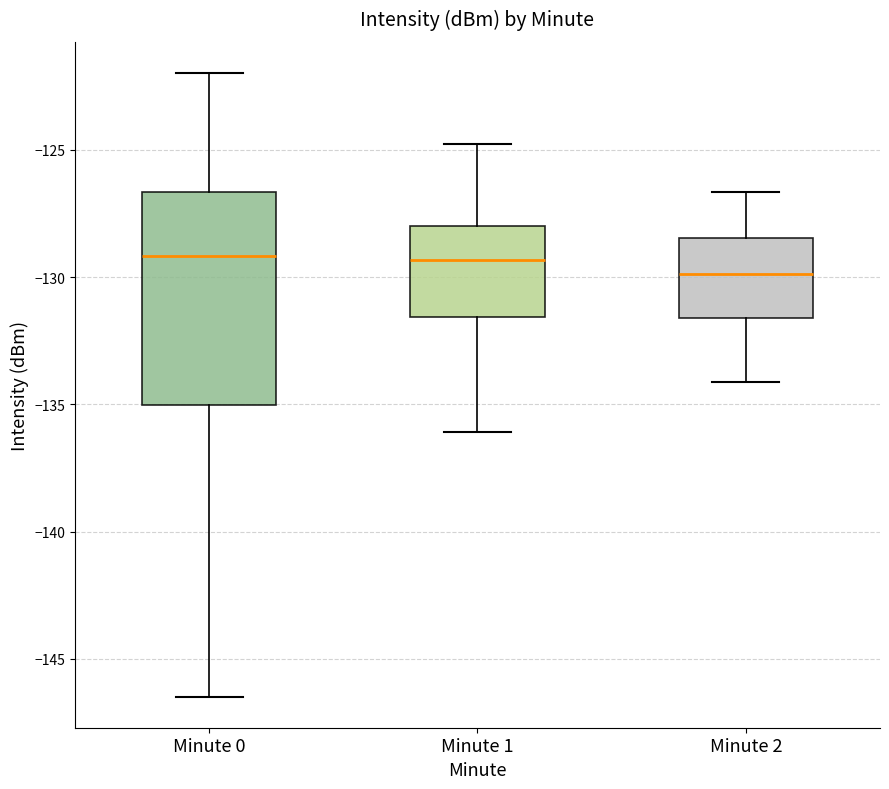

Which box is the tallest, from its lower edge to its upper edge?

Minute 0